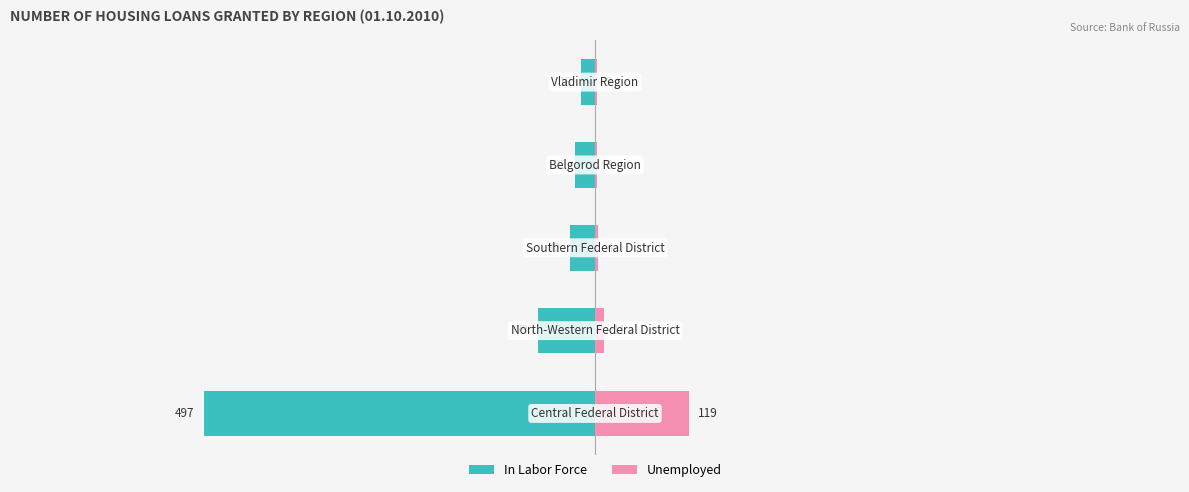

What is the lowest value of the In Labor Force series?

-497